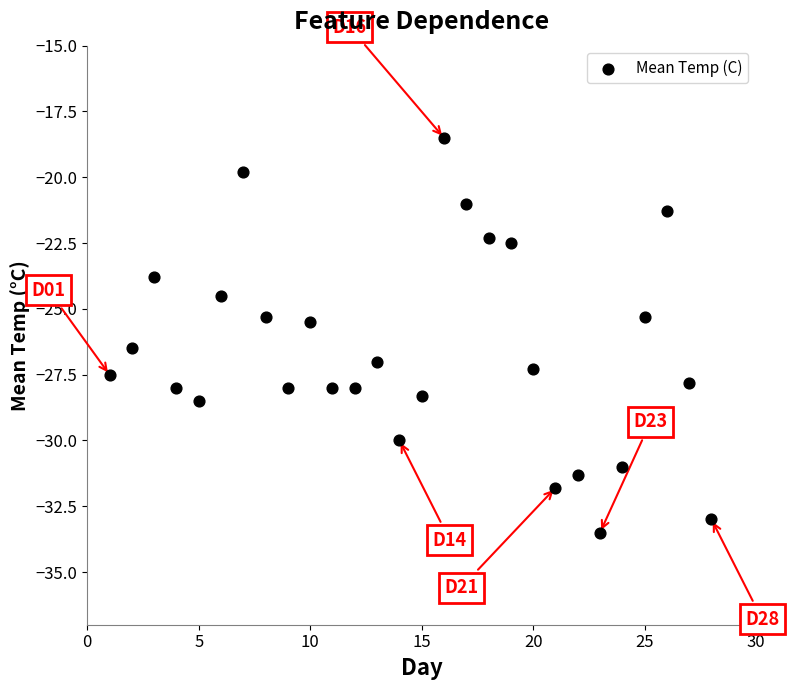

What is the range of Y values (max minus min)?

15.0